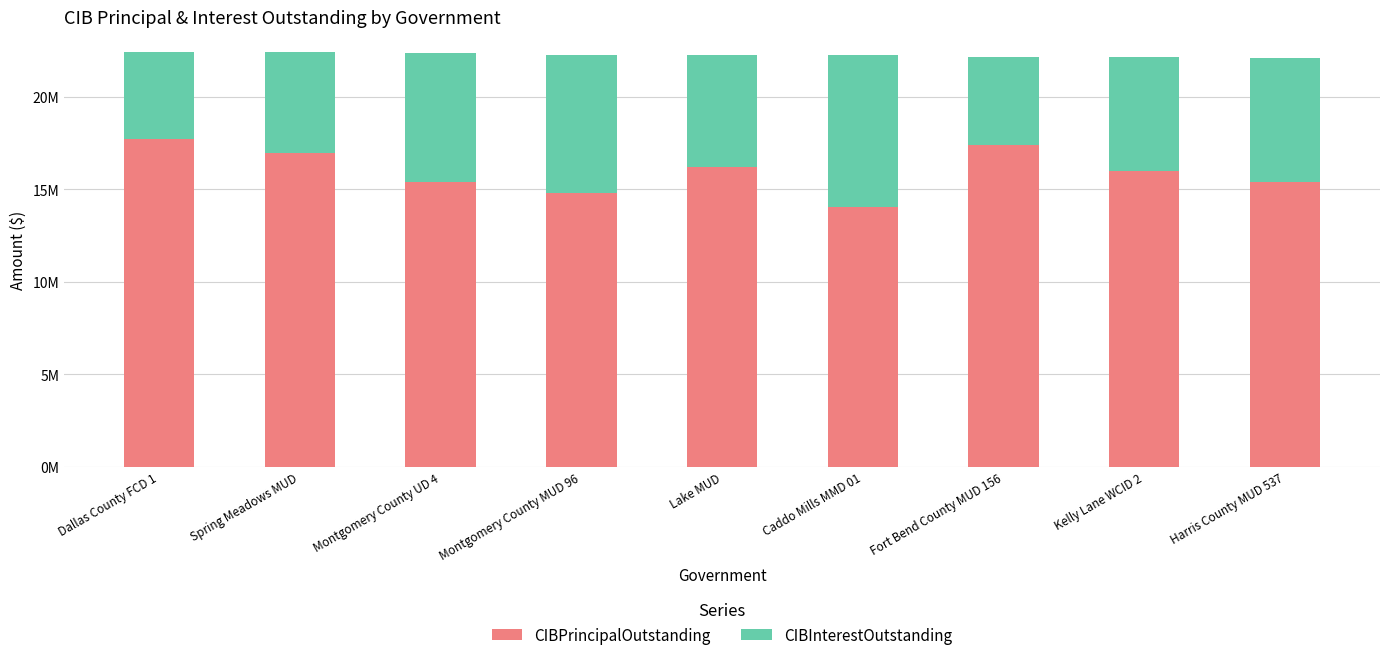

Are the bars horizontal?

No